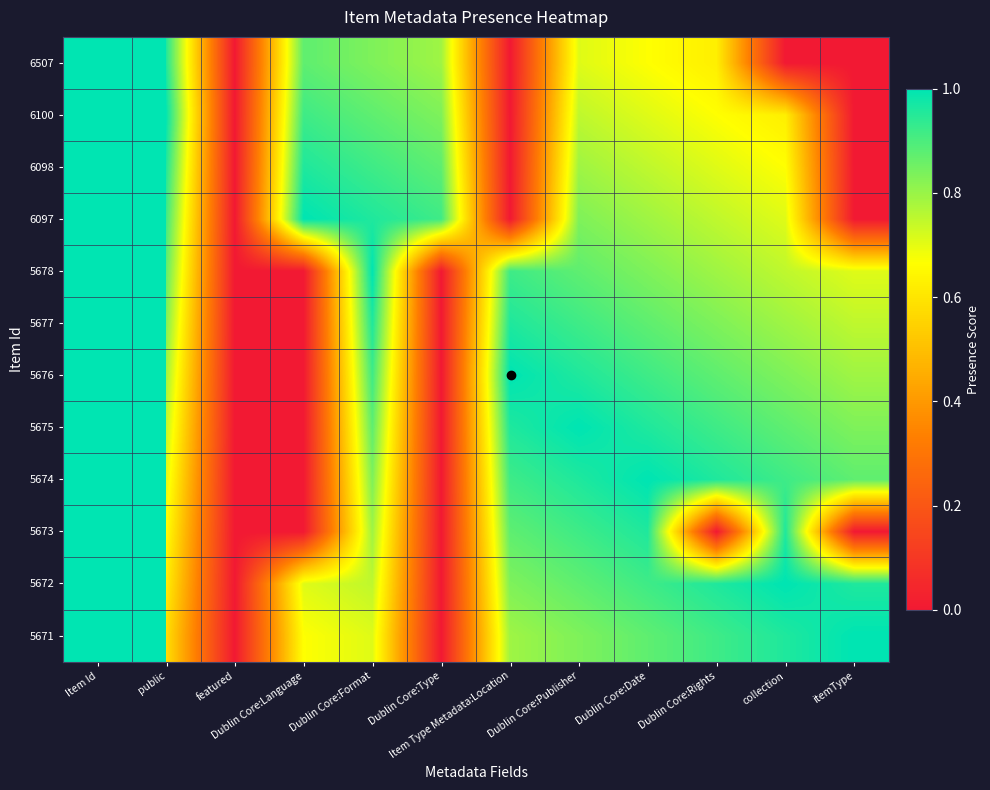

At which category is the sum across all series the highest?

Item Id